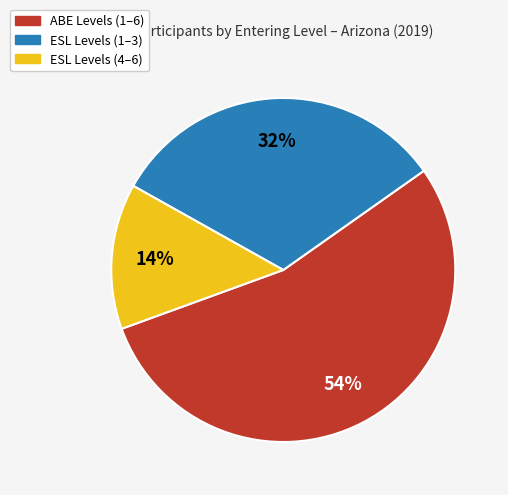

Is there any slice that represents more than half of the pie?

Yes